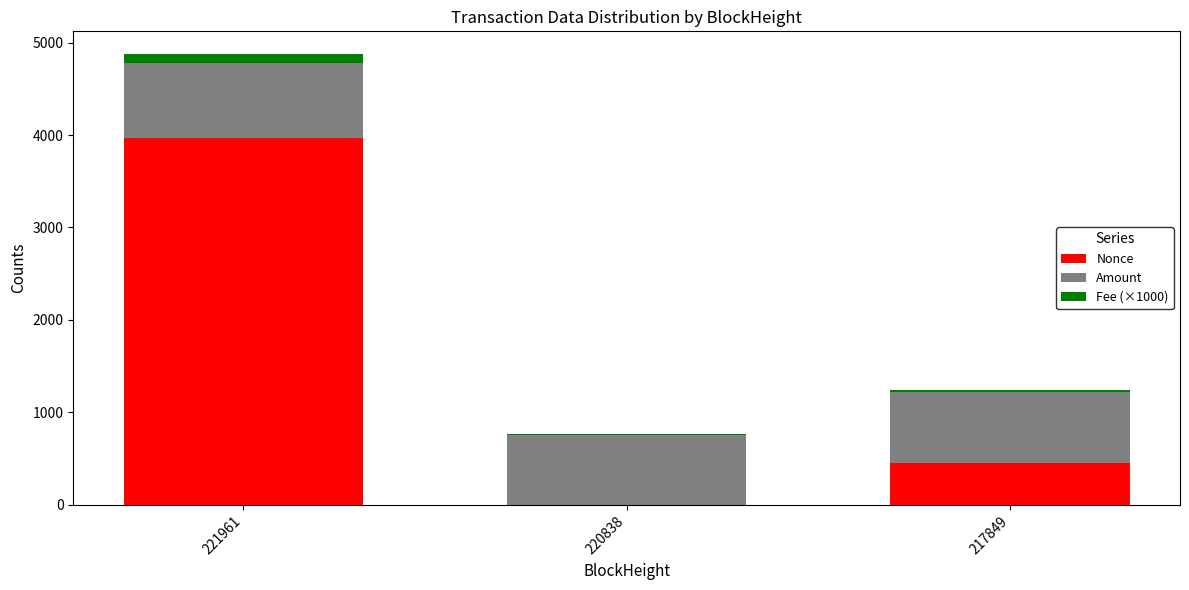

Does the chart contain stacked bars?

Yes